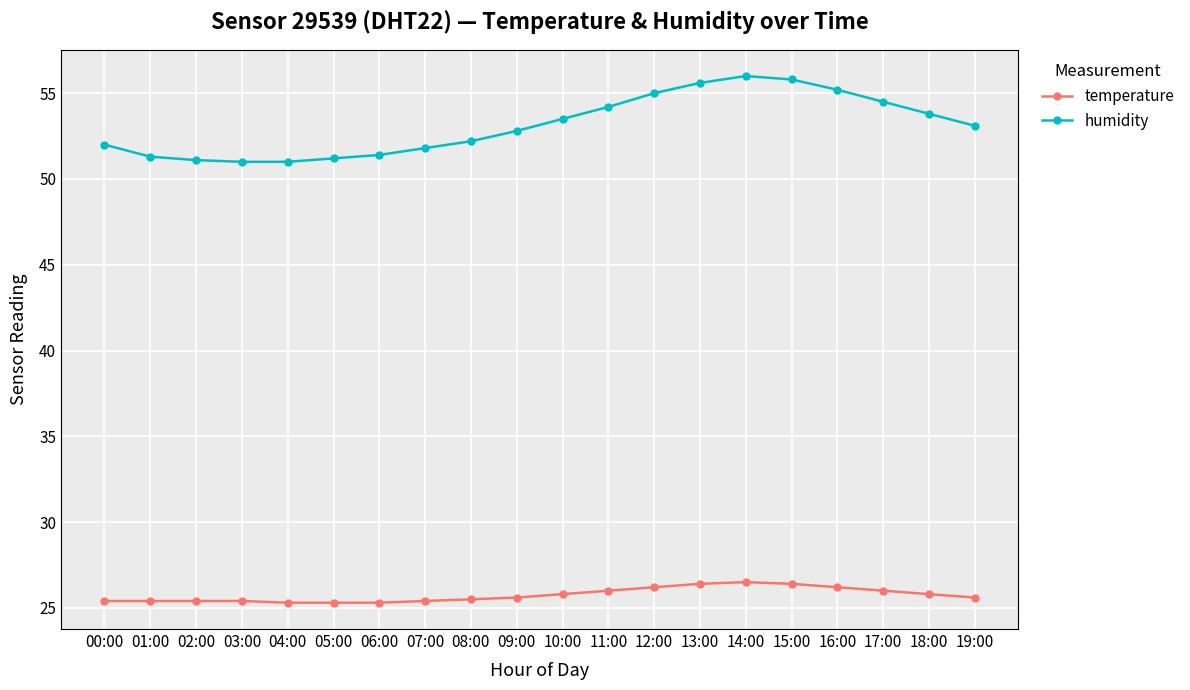

Does the chart display data point markers on the line(s)?

Yes